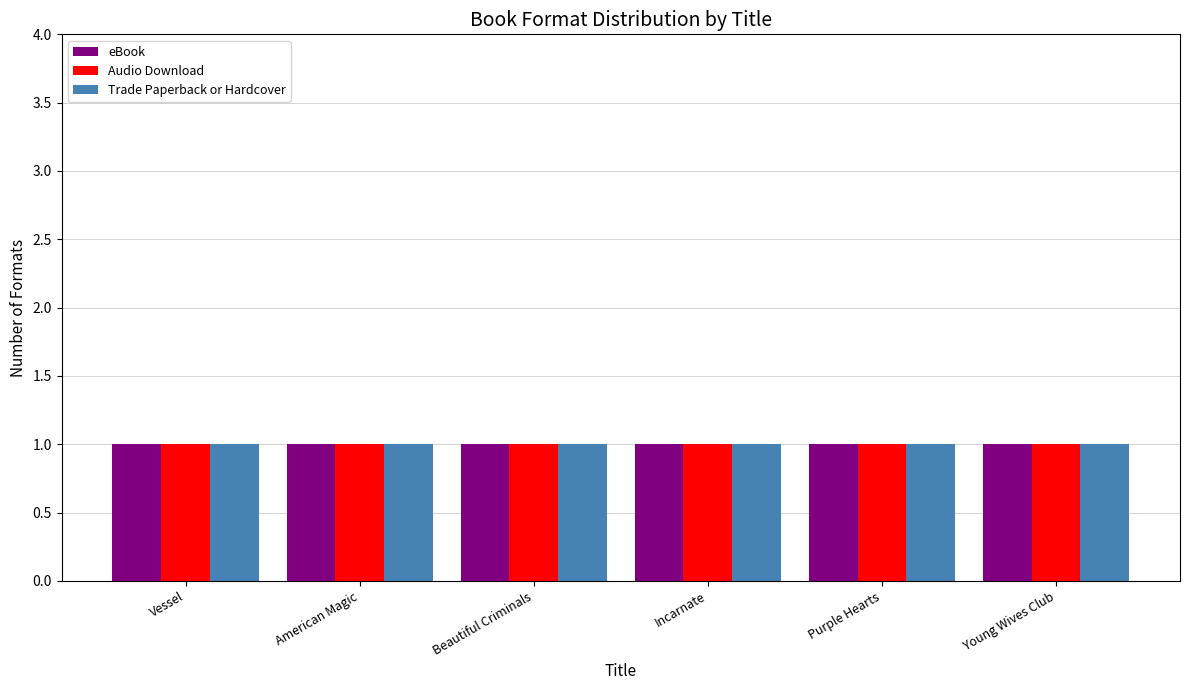

What is the average value of the Count of Formats series?

3